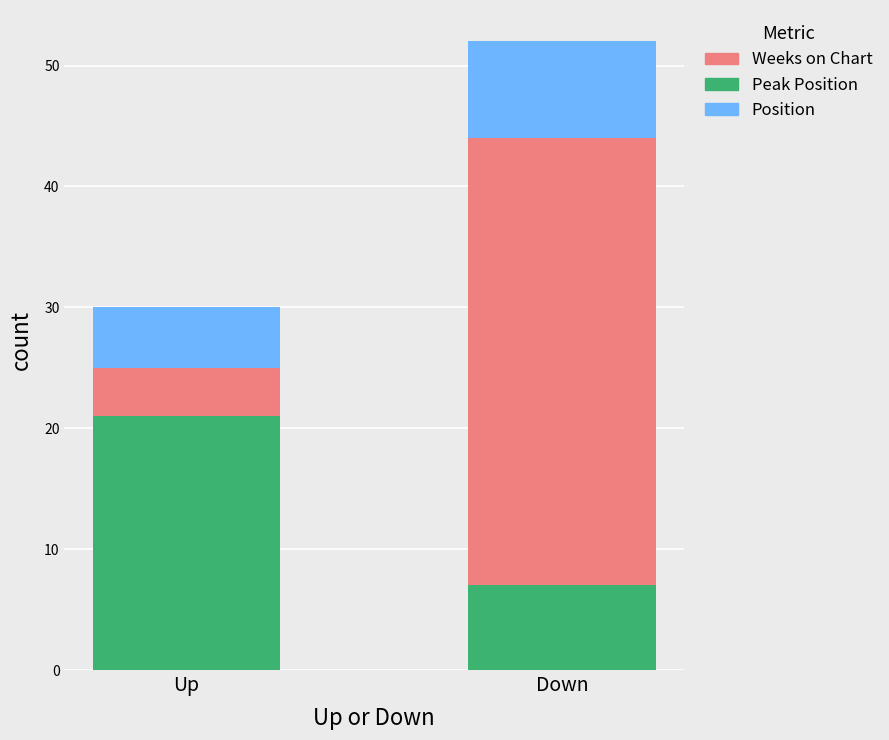

Does the chart contain any negative values?

No